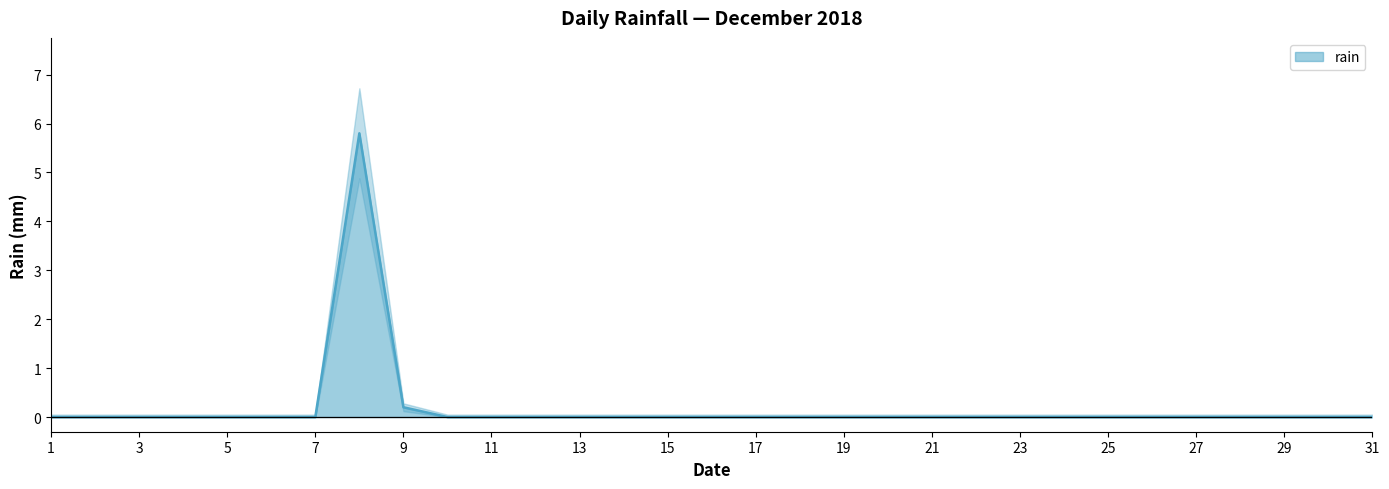

The value at 13 is 2.9. True or false?

False